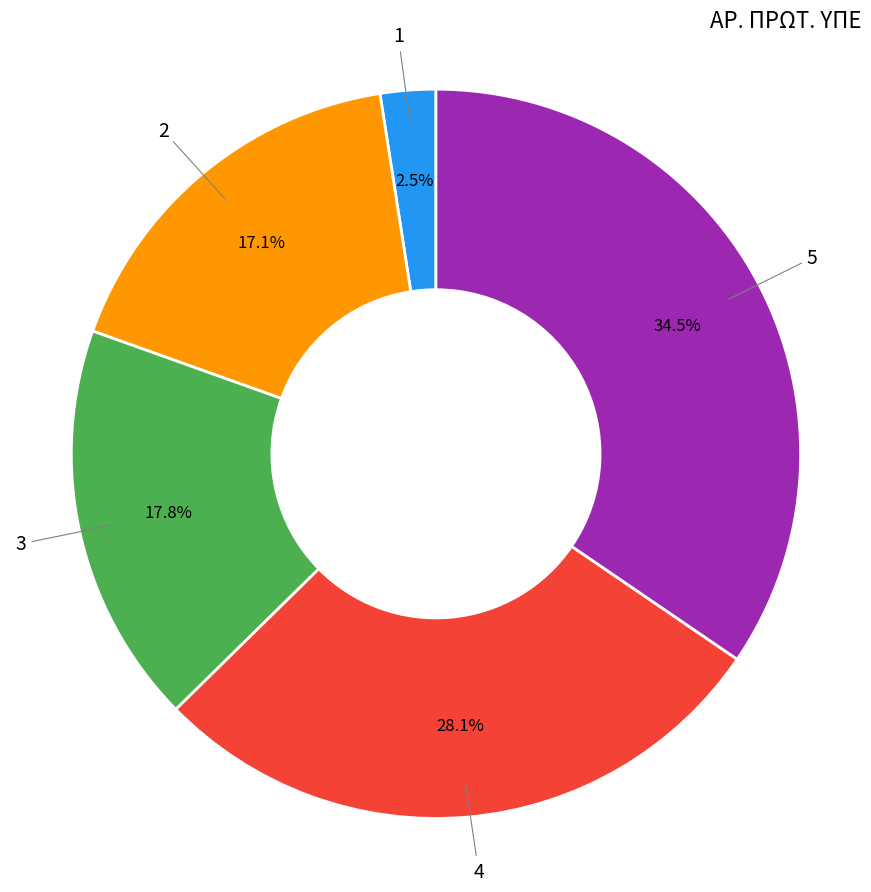

What is the largest slice in the pie chart?

5